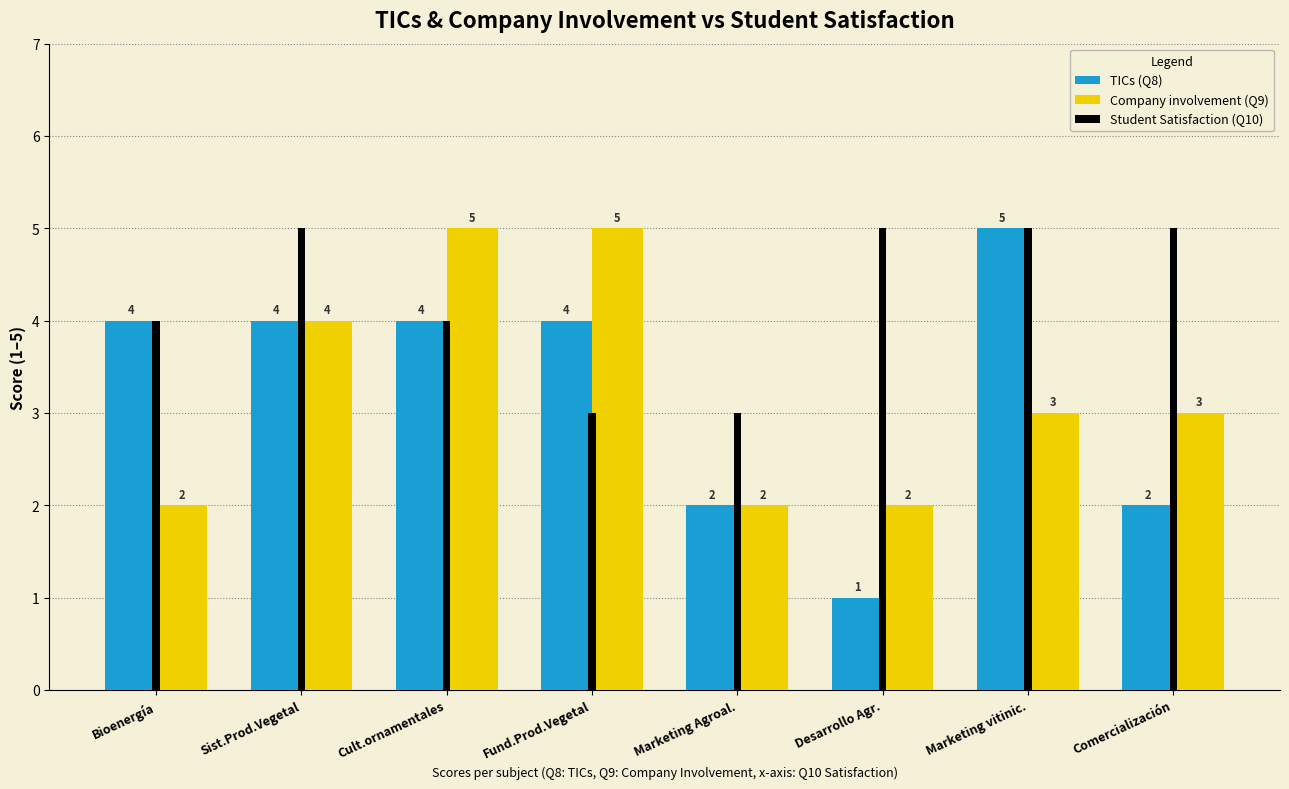

Is it true that Company involvement (Q9) equals 2 at Marketing Agroal.?

True